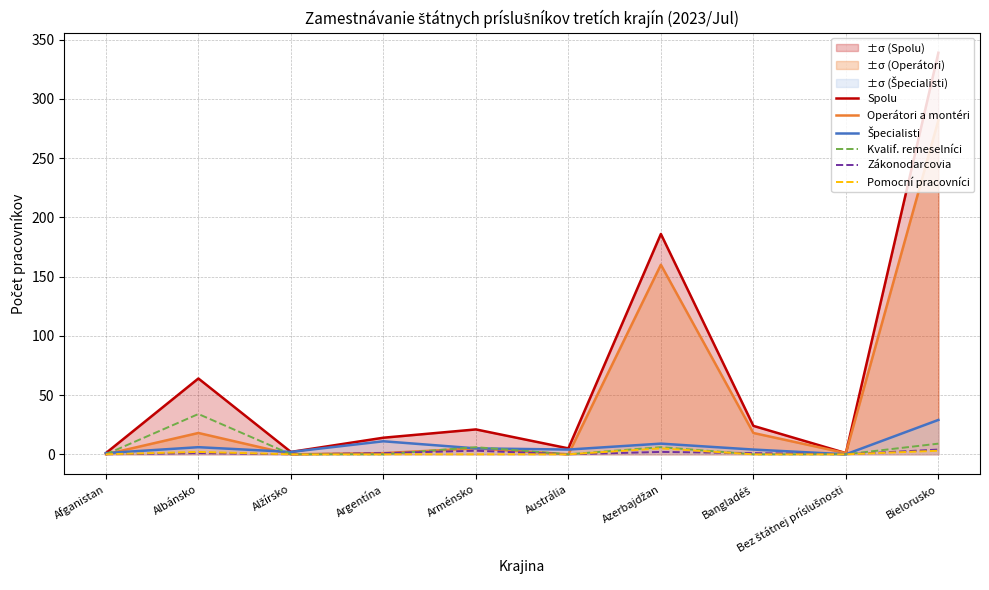

Count the number of data series in this chart.

6